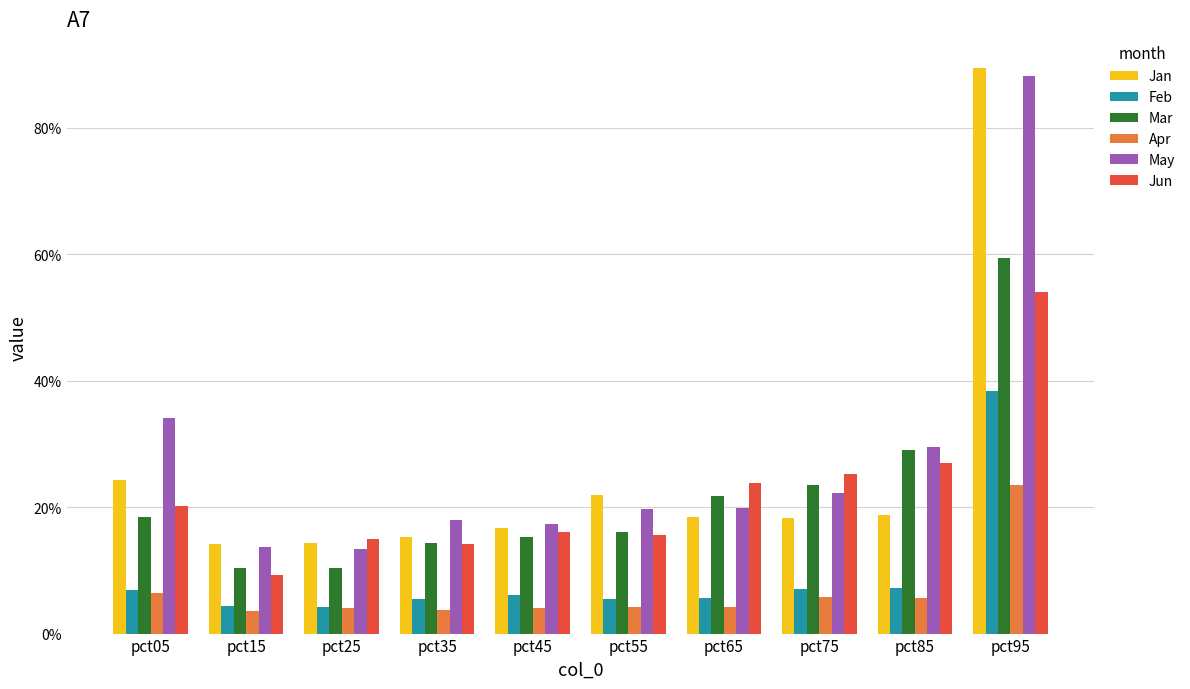

Does the chart contain any negative values?

No